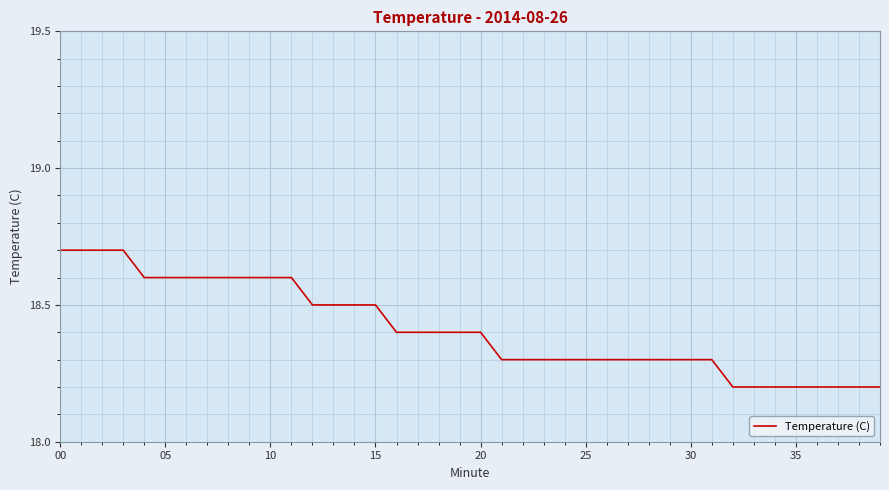

What is the average value?

18.4